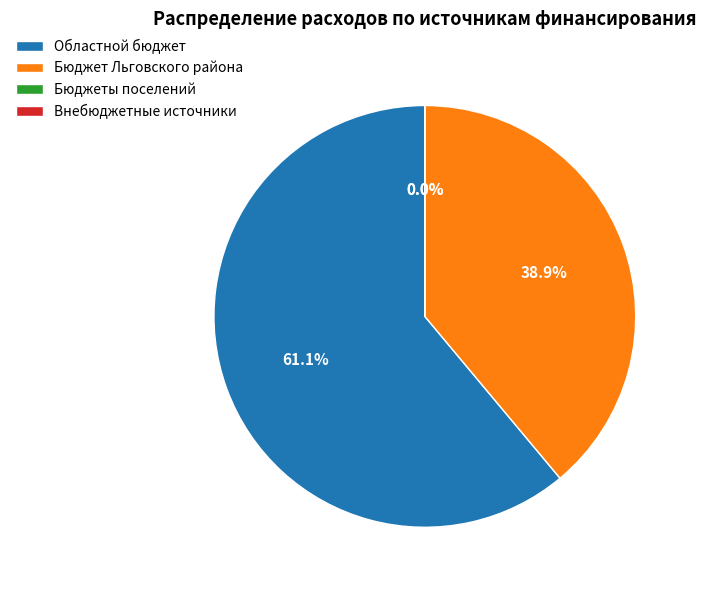

To the nearest percent, what is the average slice percentage?

25%